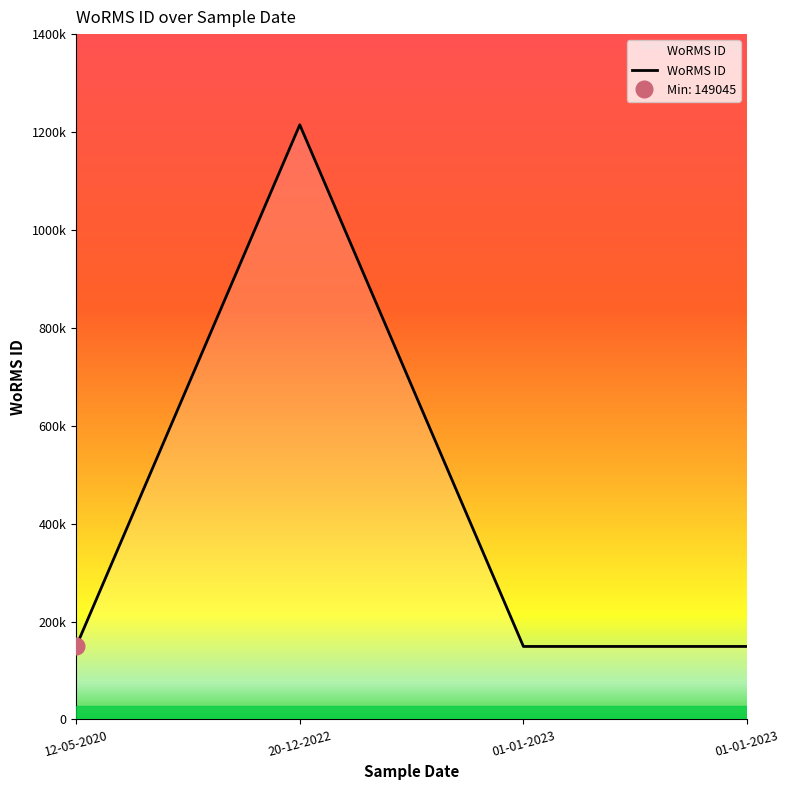

Reading left to right, extract all data points from this chart.

12-05-2020=149045	20-12-2022=1214732	01-01-2023=149045	01-01-2023=149045